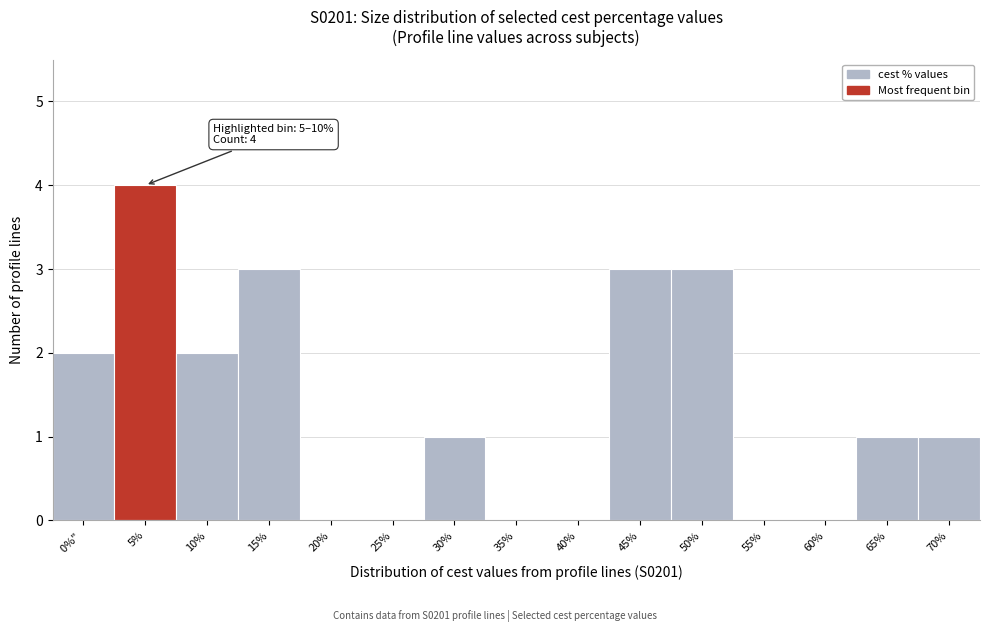

Reading left to right, extract all data points from this chart.

0%" =2	5%=4	10%=2	15%=3	20%=0	25%=0	30%=1	35%=0	40%=0	45%=3	50%=3	55%=0	60%=0	65%=1	70%=1